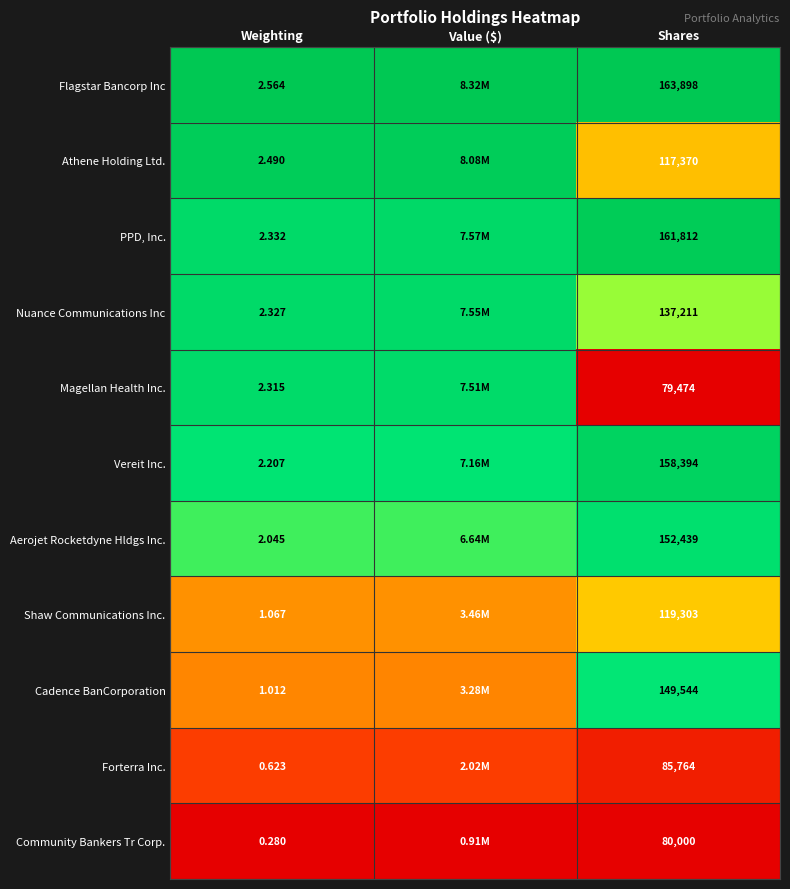

Is the value of Athene Holding Ltd. at Shares greater than the value of Forterra Inc. at Shares?

Yes